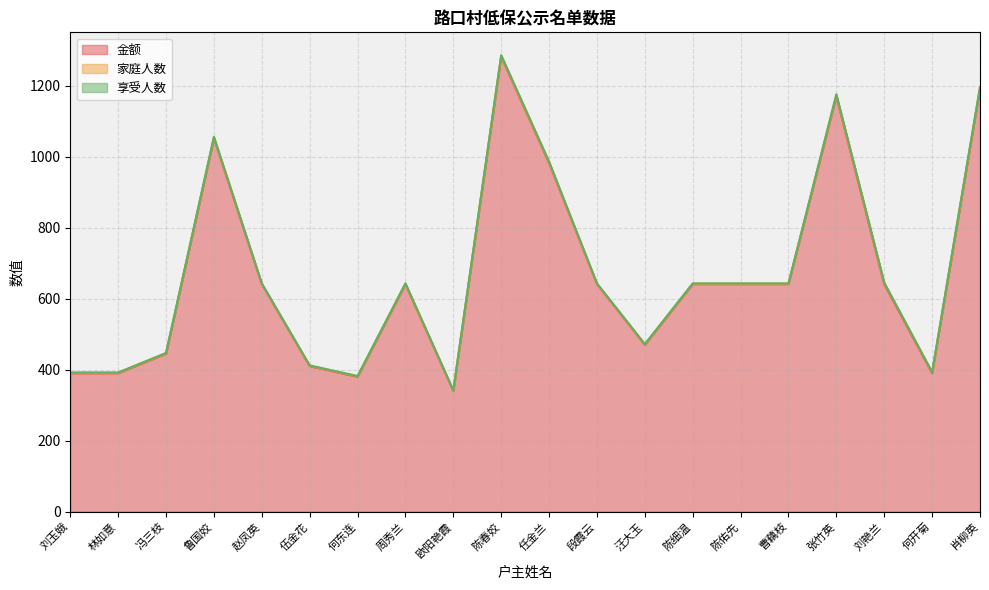

In 家庭人数, how many points are higher than both neighbors (excluding endpoints)?

1